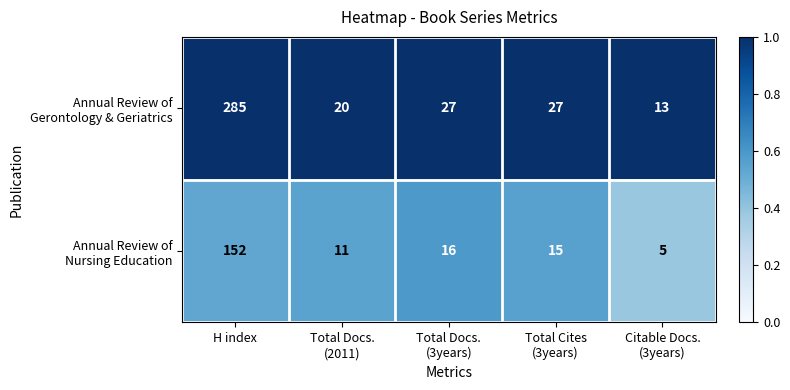

What is the minimum value shown in the chart?

5